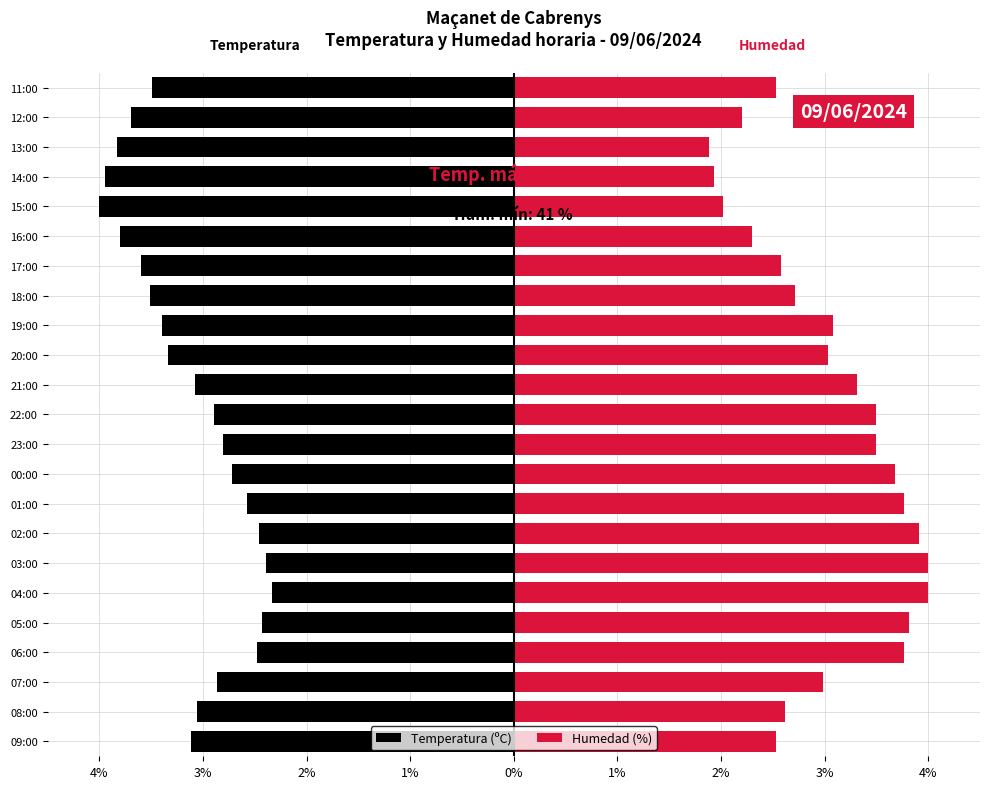

What is the maximum value shown in the chart?

4.0